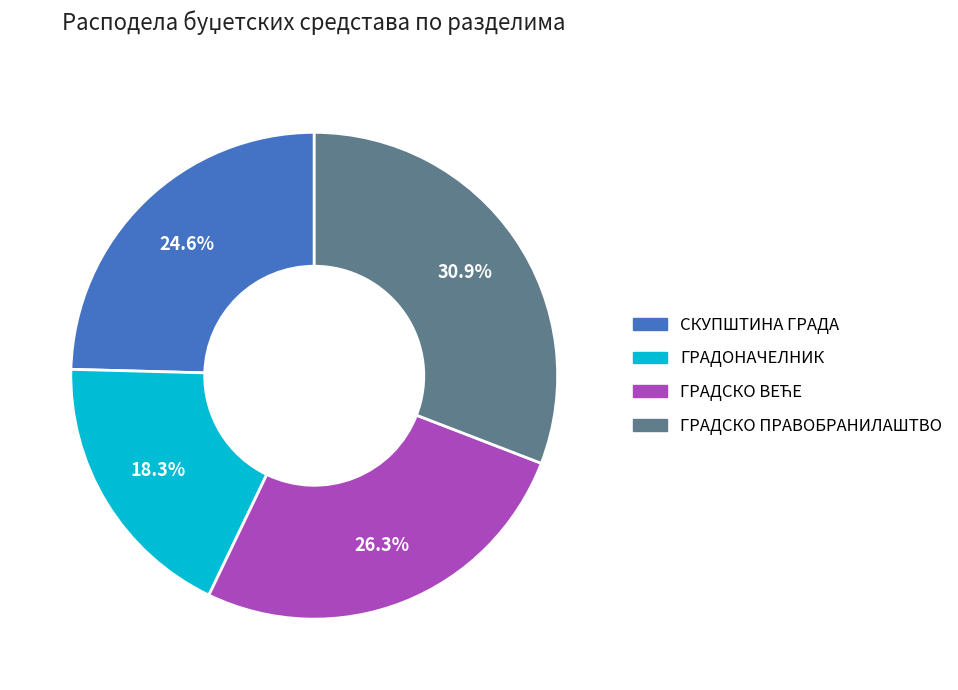

Does any single category account for the majority?

No